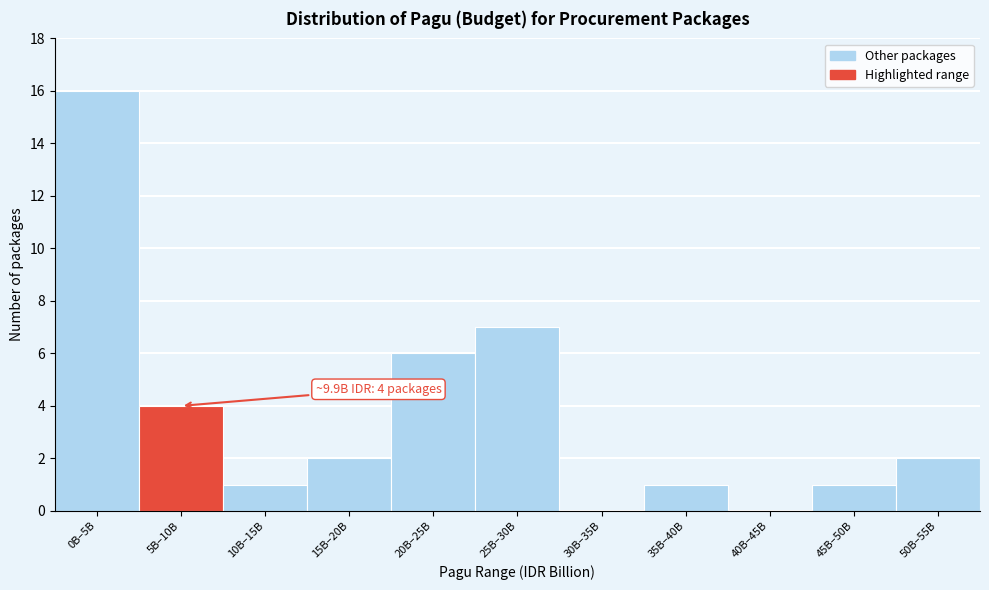

Reading right to left, extract all data points from this chart.

50B–55B=2	45B–50B=1	40B–45B=0	35B–40B=1	30B–35B=0	25B–30B=7	20B–25B=6	15B–20B=2	10B–15B=1	5B–10B=4	0B–5B=16